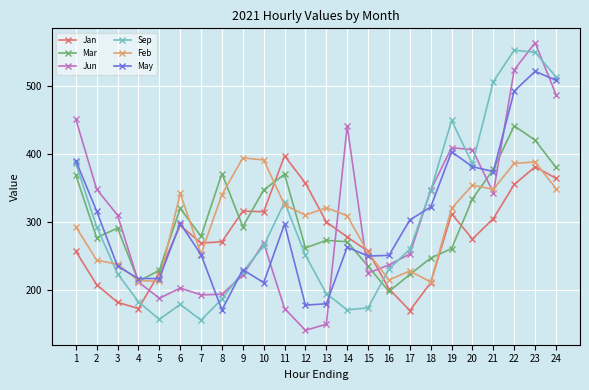

Which series changed the most between 10 and 14?

Jun